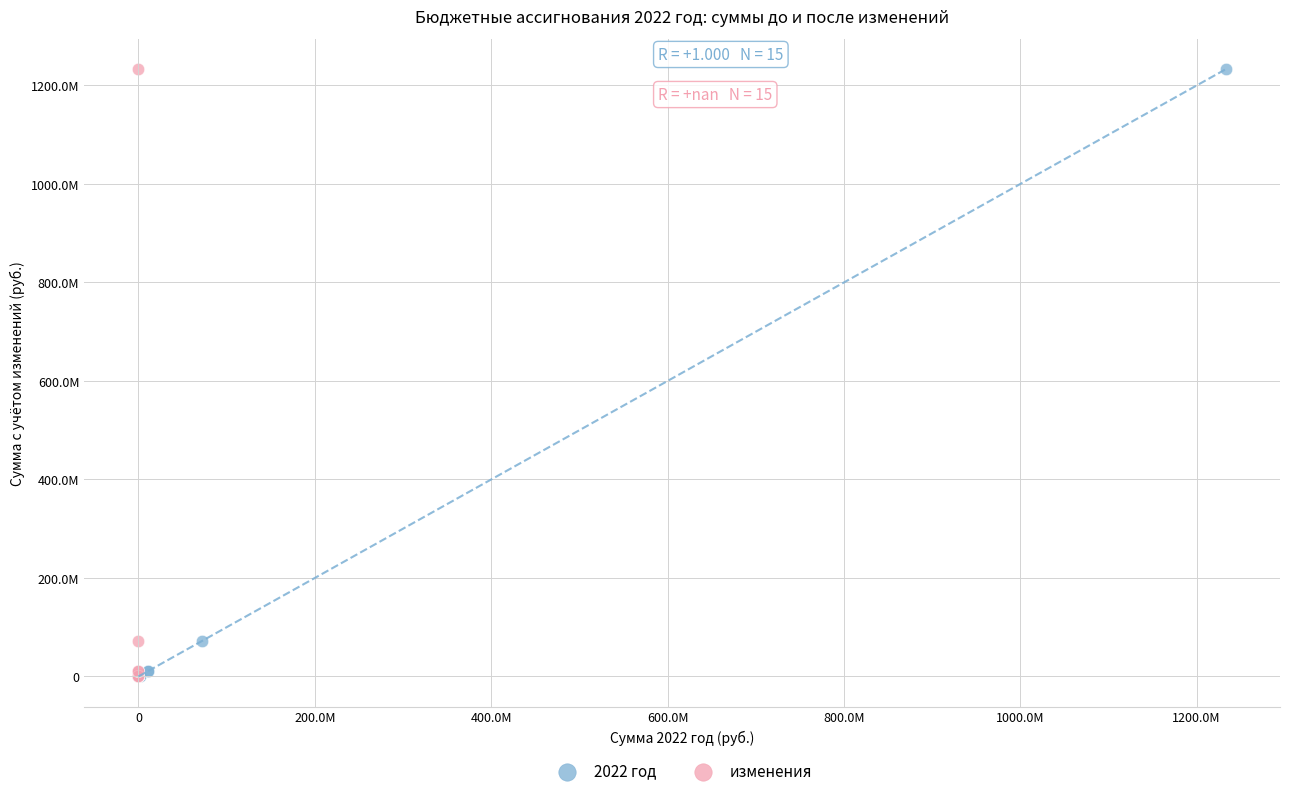

What are all the series names shown in the legend?

2022 год, изменения